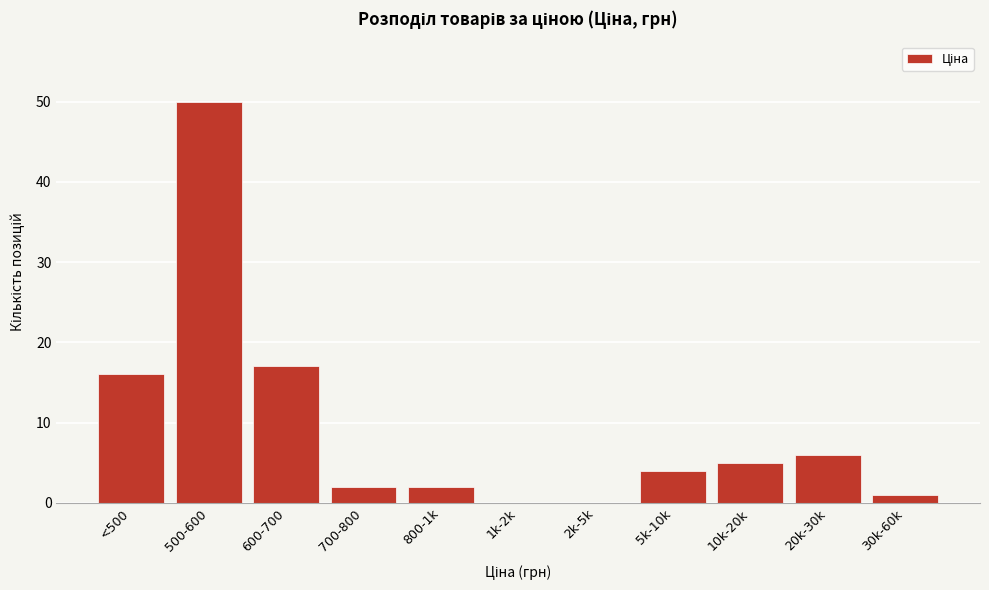

Reading right to left, extract all data points from this chart.

30k-60k=1	20k-30k=6	10k-20k=5	5k-10k=4	2k-5k=0	1k-2k=0	800-1k=2	700-800=2	600-700=17	500-600=50	<500=16